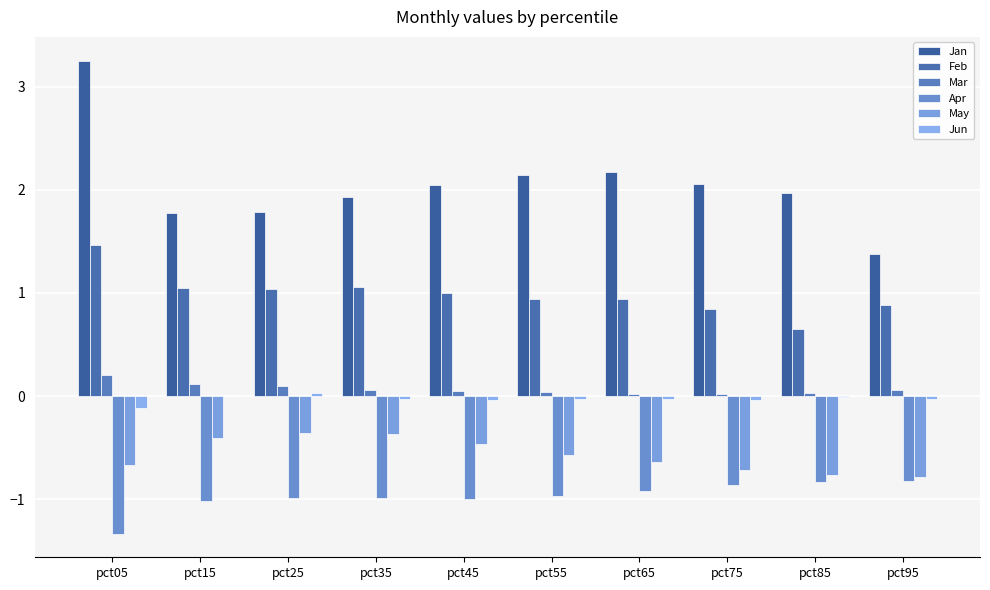

How many categories are shown in the chart?

10